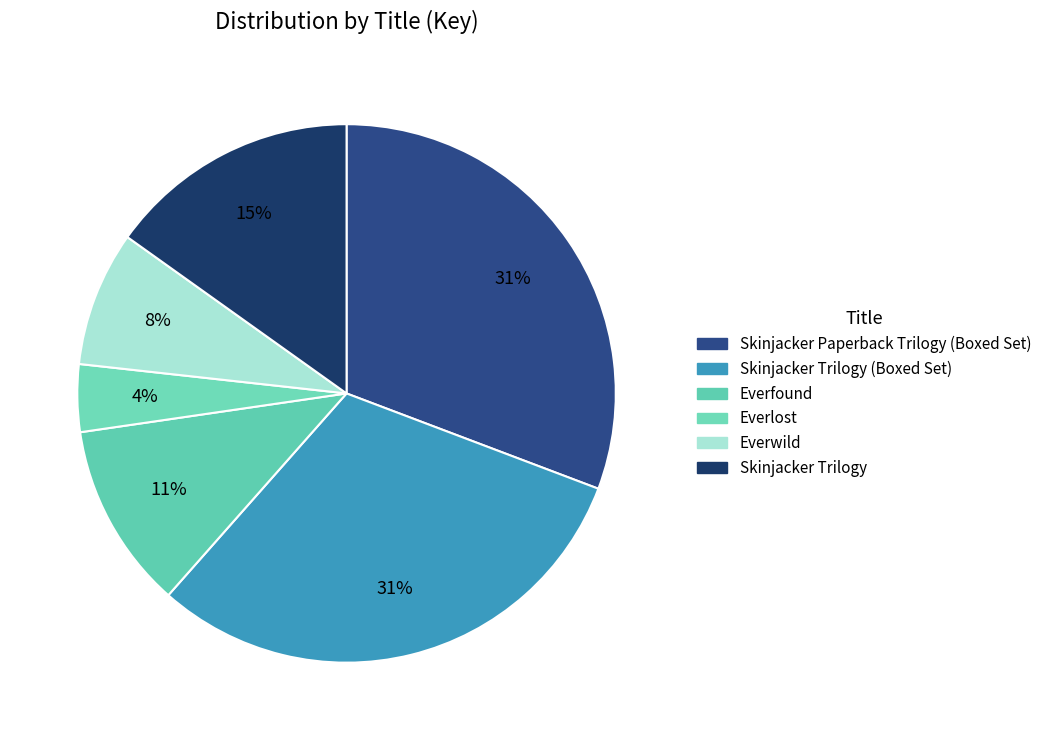

How many segments does this pie chart have?

6